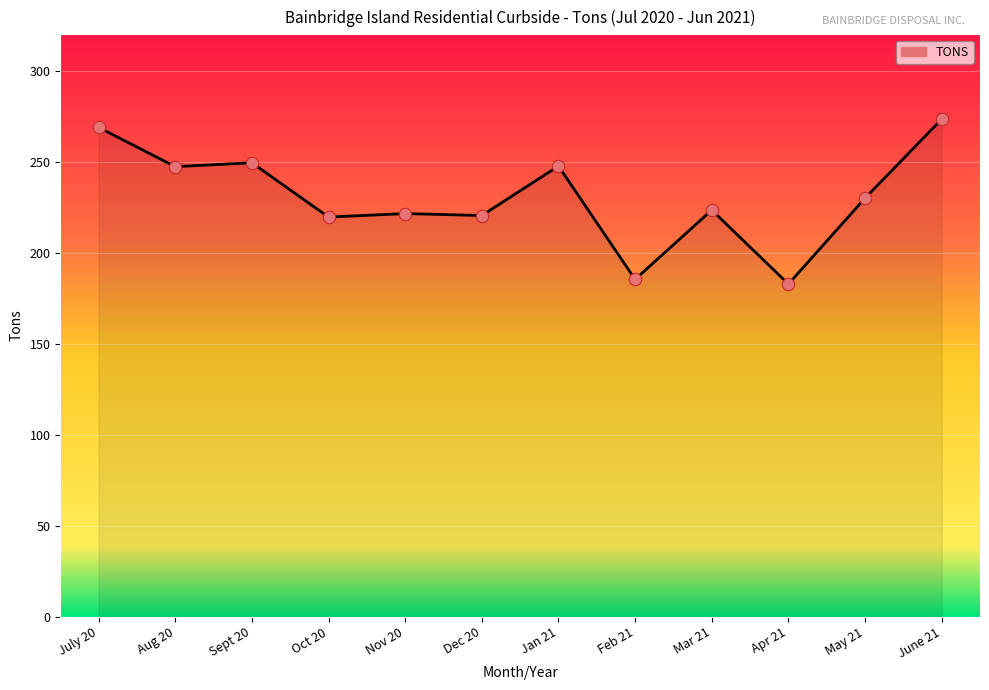

What is the ratio of the value at Apr 21 to the value at July 20?

0.7